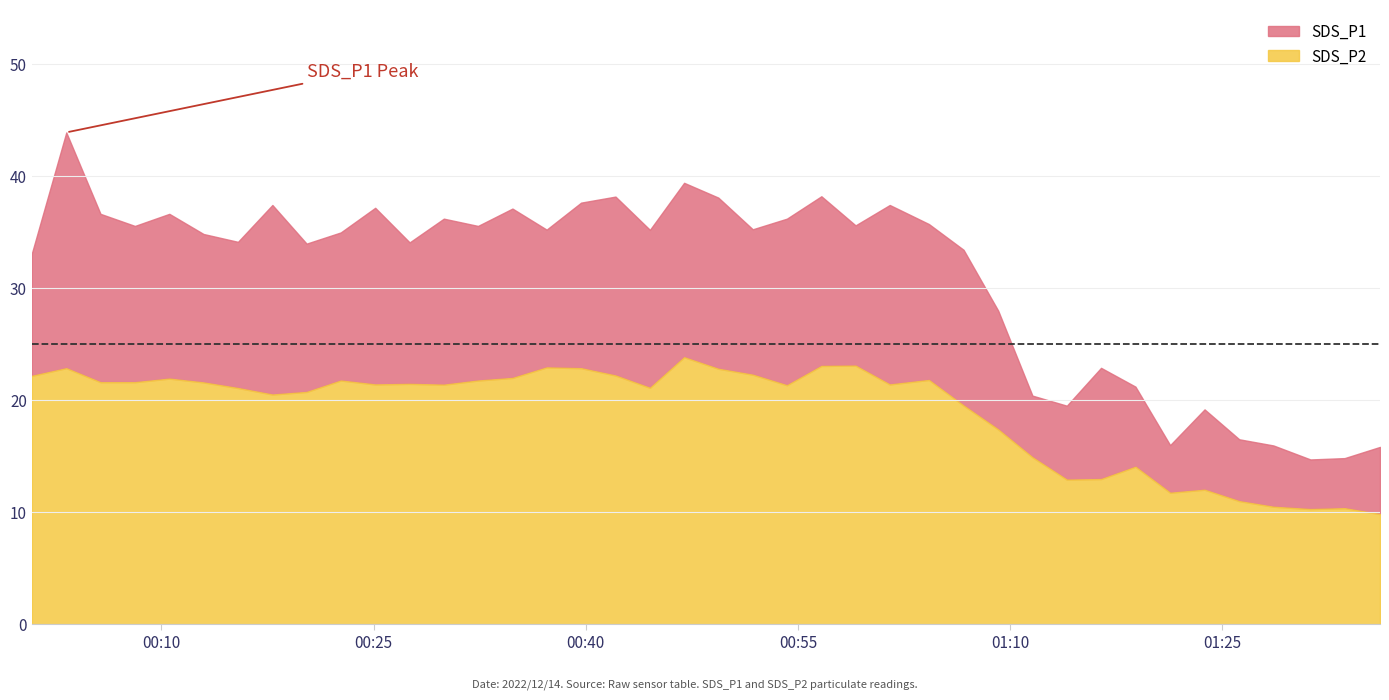

What is the value of the SDS_P1 point at the 39th from the left?

14.8